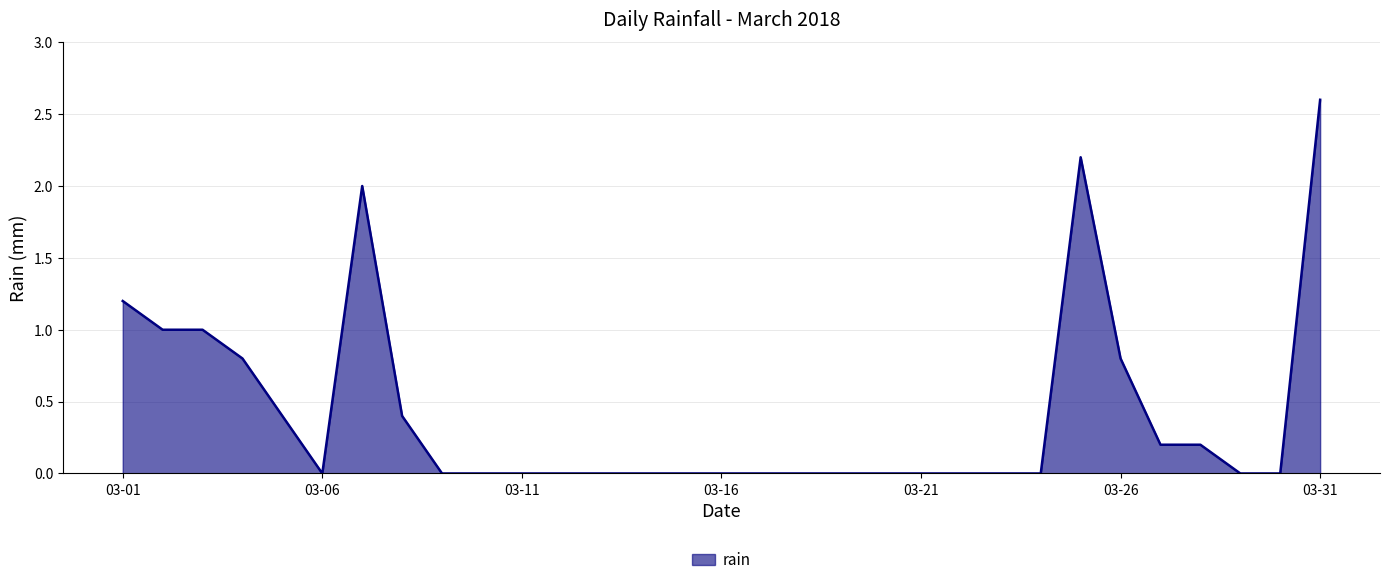

What is the greatest value displayed?

2.6